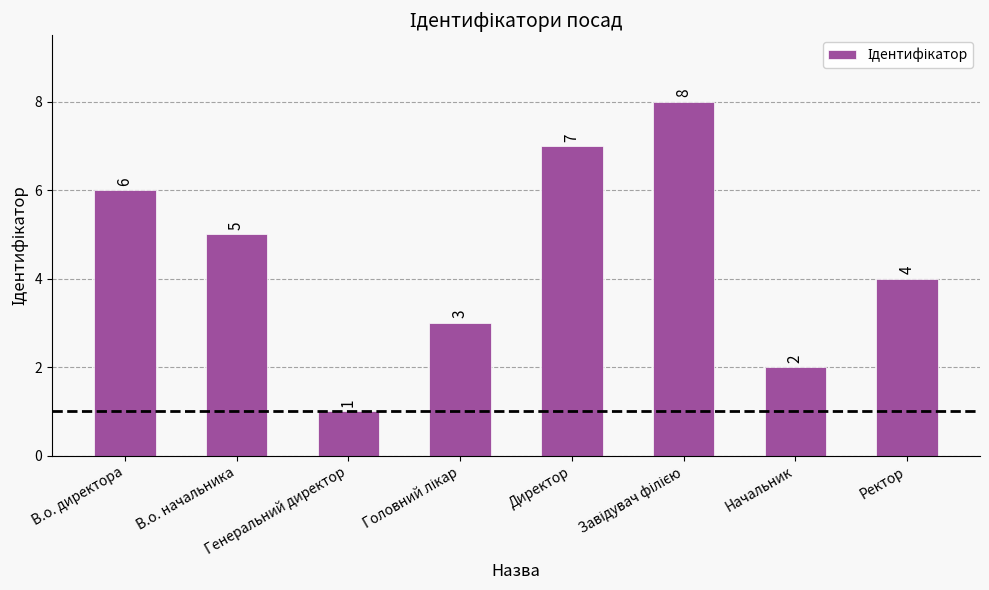

The value at В.о. начальника is 5. True or false?

True